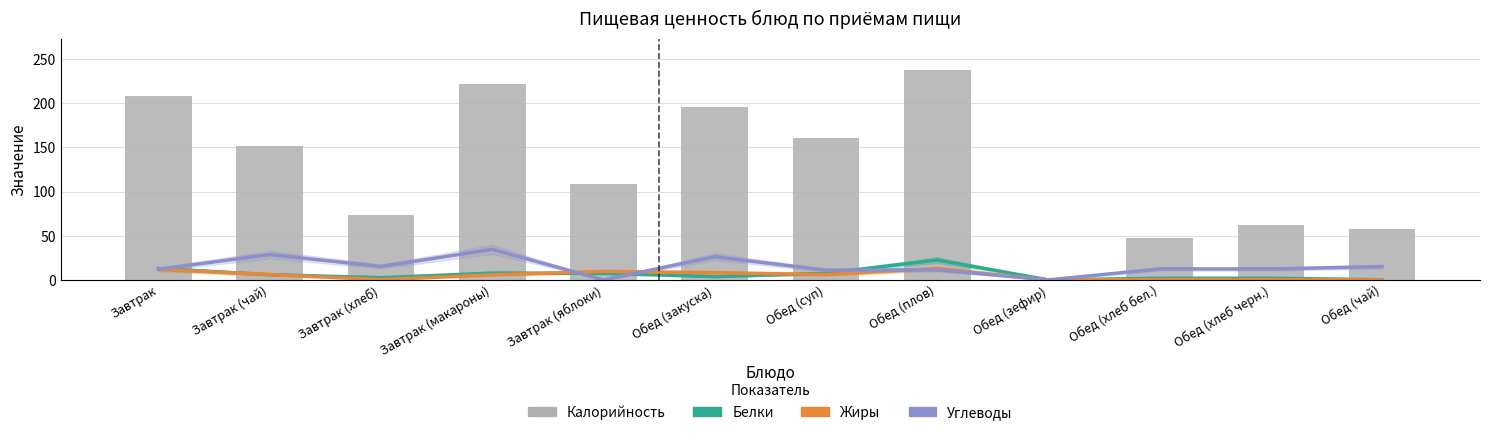

Reading left to right, transcribe all the data shown in this chart.

Белки: 12.9	5.9	2.5	7.7	7.5	3.7	7.4	22.5	0.0	1.8	1.9	0.2
Жиры: 12.0	6.0	0.3	5.7	9.6	8.2	6.0	12.8	0.0	0.3	0.3	0.0
Углеводы: 12.1	28.7	15.2	34.6	0.0	26.2	11.0	11.4	0.0	12.4	12.4	15.0
Калорийность: 208.8	152.0	73.2	221.3	109.1	196.0	160.2	237.4	0.0	48.0	62.0	58.0